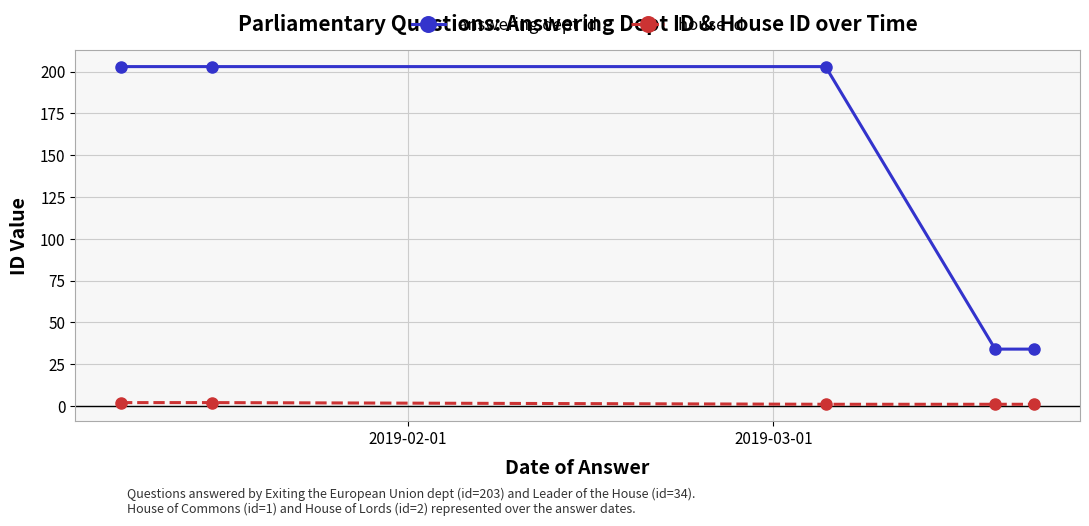

What is the maximum value shown in the chart?

203